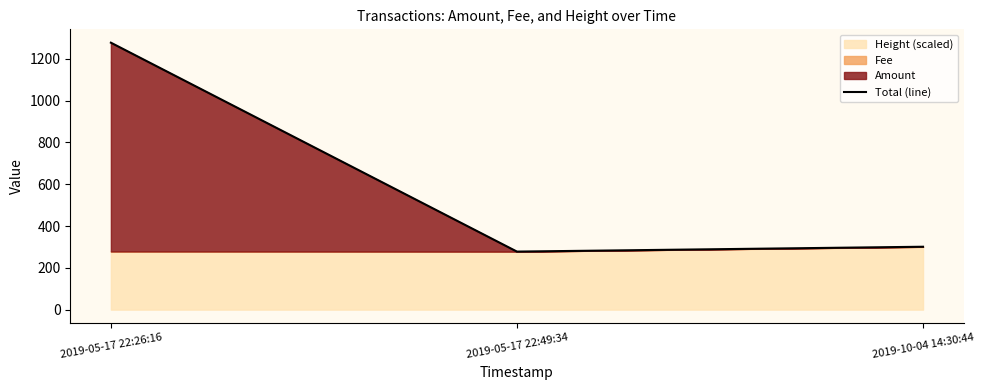

Rank the categories by value from highest to lowest.

2019-05-17 22:26:16, 2019-10-04 14:30:44, 2019-05-17 22:49:34